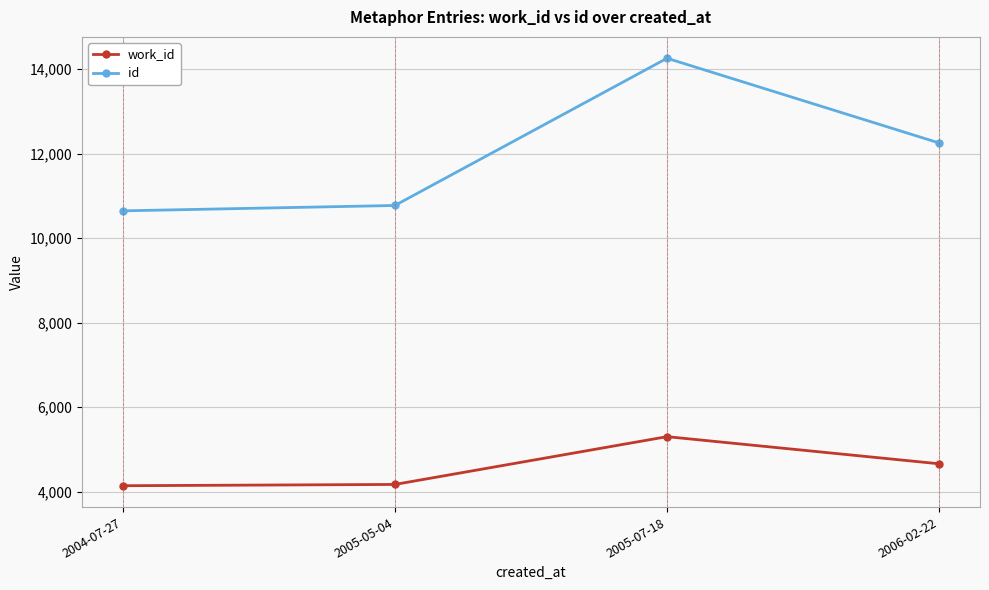

How many lines are shown in the chart?

2